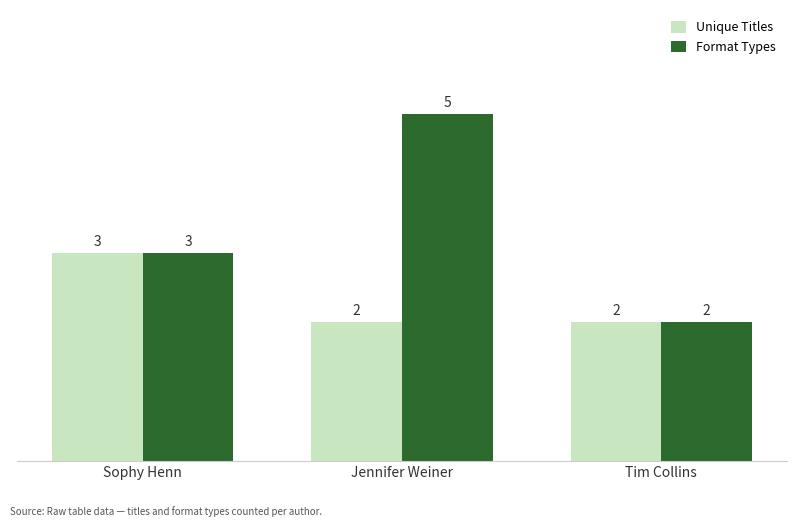

The Unique Titles series shows 3 at Jennifer Weiner. True or false?

False